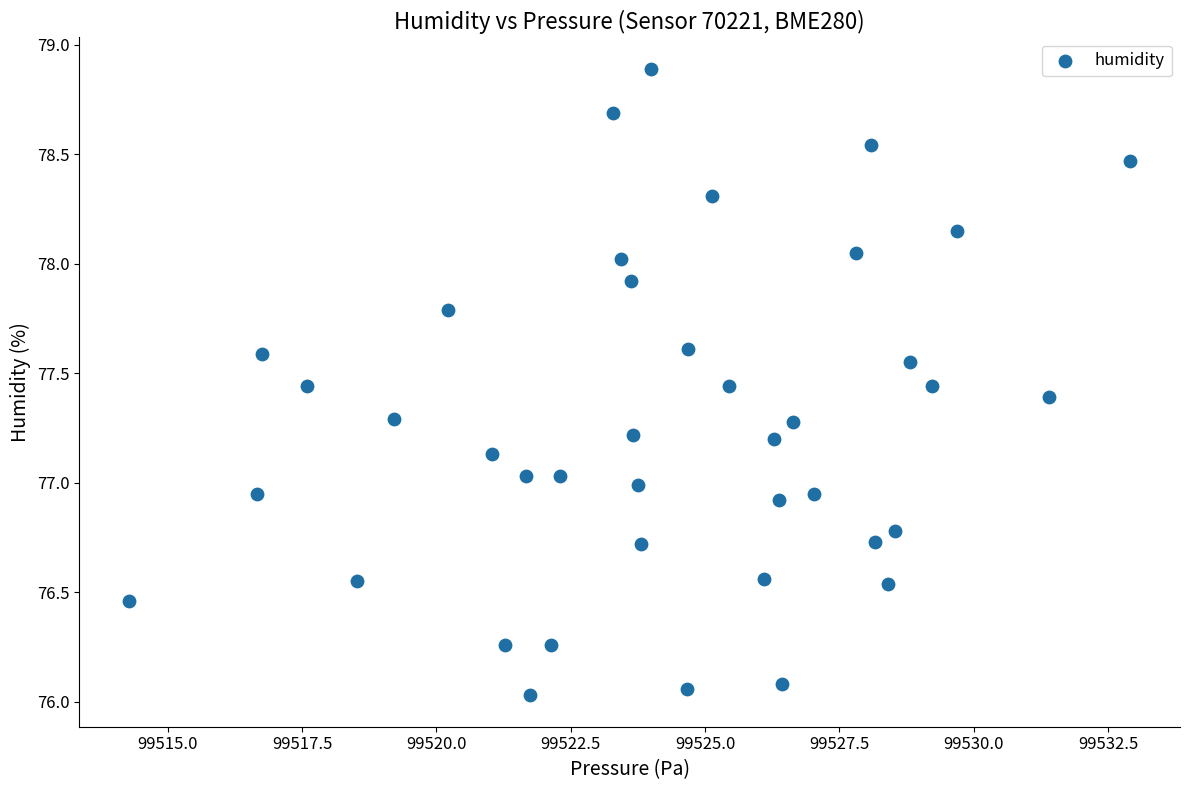

What is the range of X values (max minus min)?

18.6